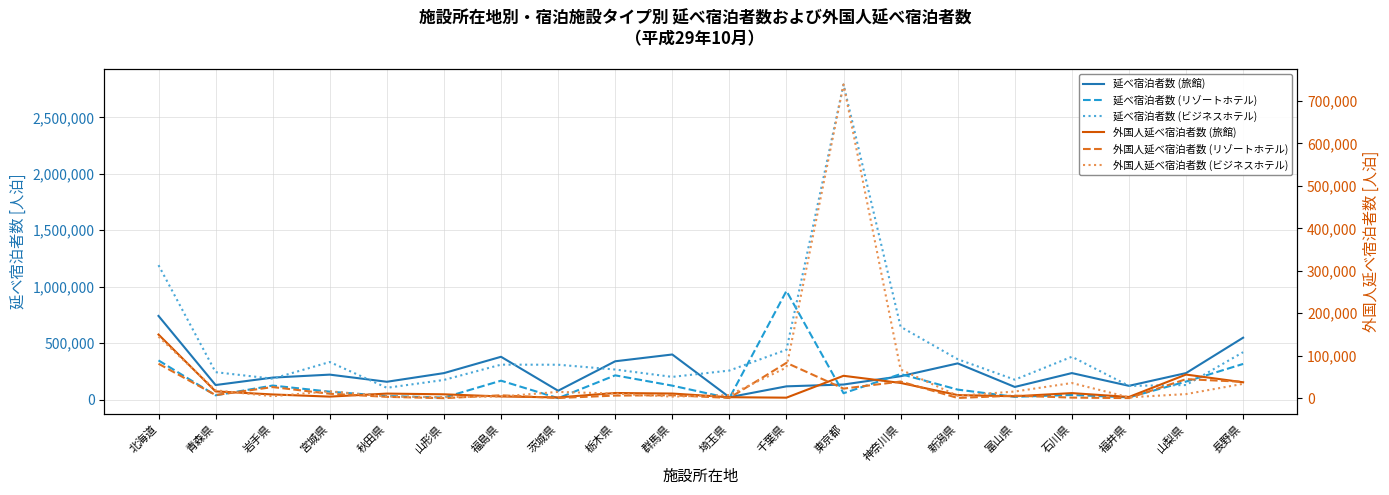

Which label corresponds to the smallest value in the chart?

山形県